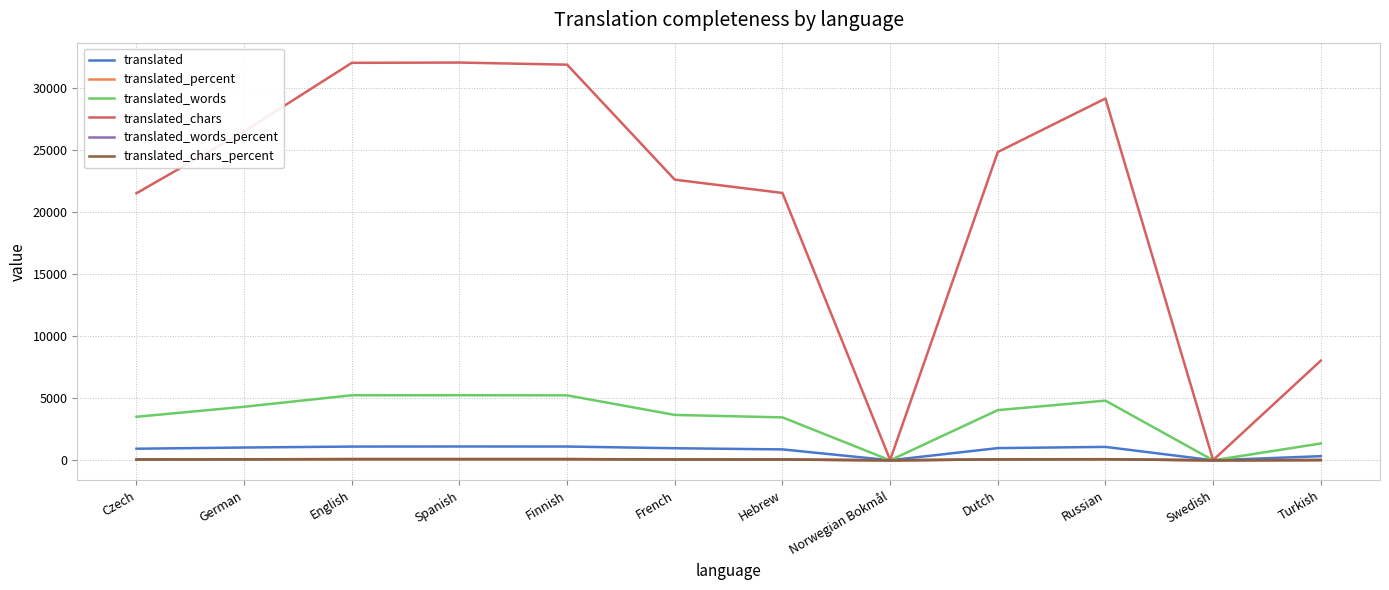

What is the average value of the translated_words series?

3413.2